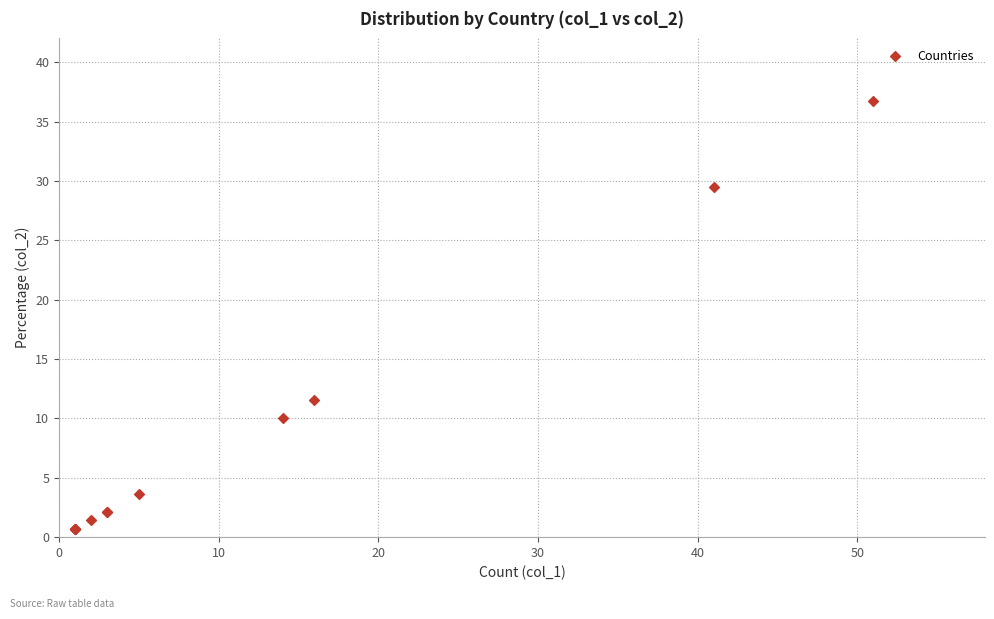

What Y value in the scatter plot is closest to 18?

11.5